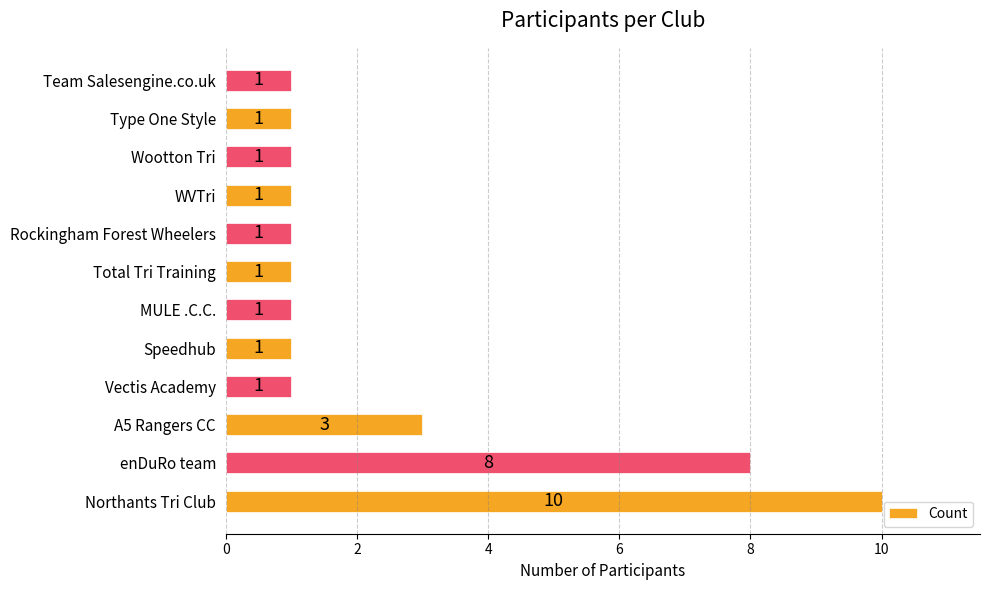

Where is the data nearest to the value 5?

A5 Rangers CC